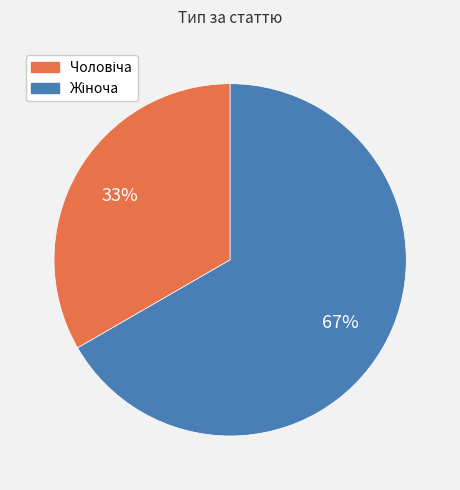

Does any single category account for the majority?

Yes